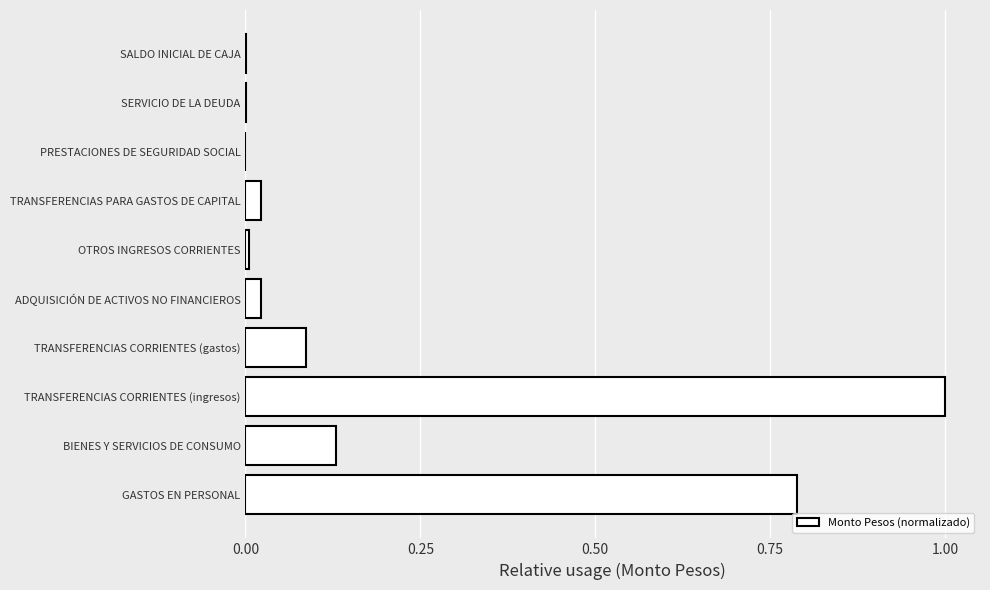

The value at PRESTACIONES DE SEGURIDAD SOCIAL is 0.0. True or false?

True